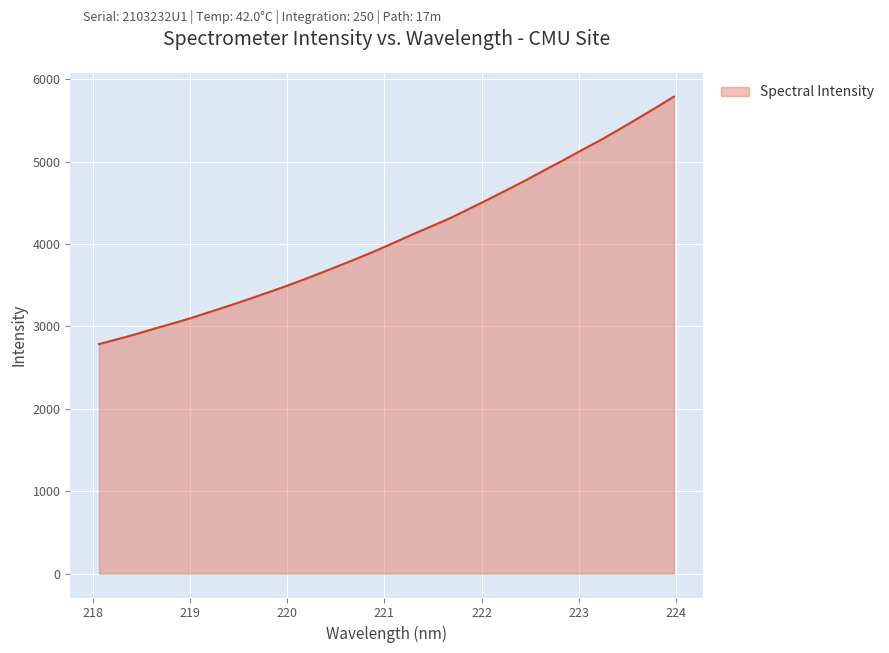

What is the maximum value shown in the chart?

5788.4